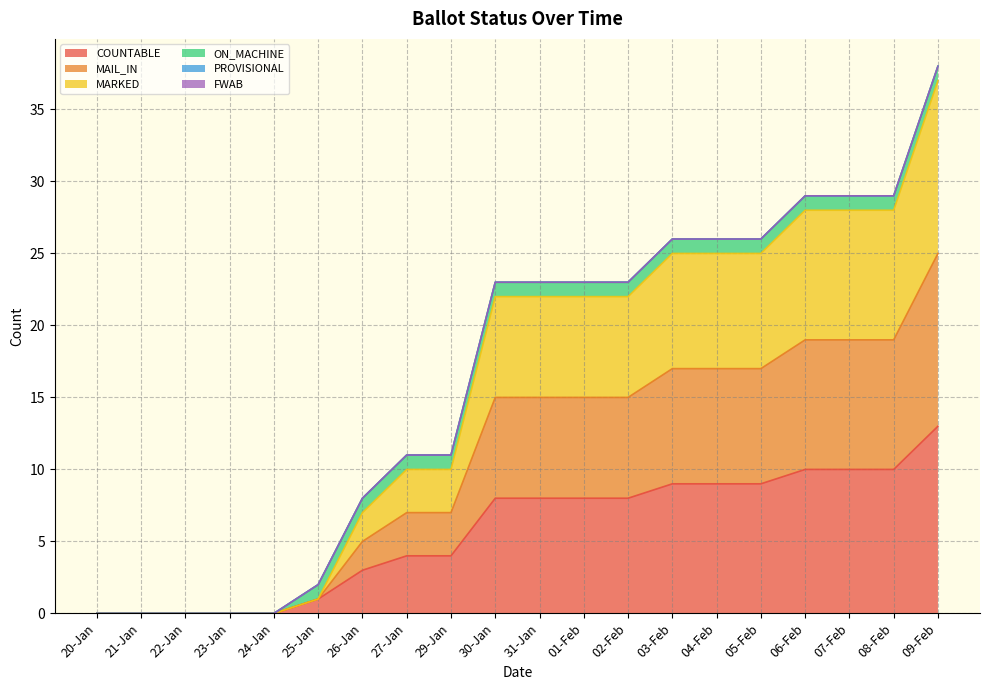

Does the chart display data point markers on the line(s)?

No